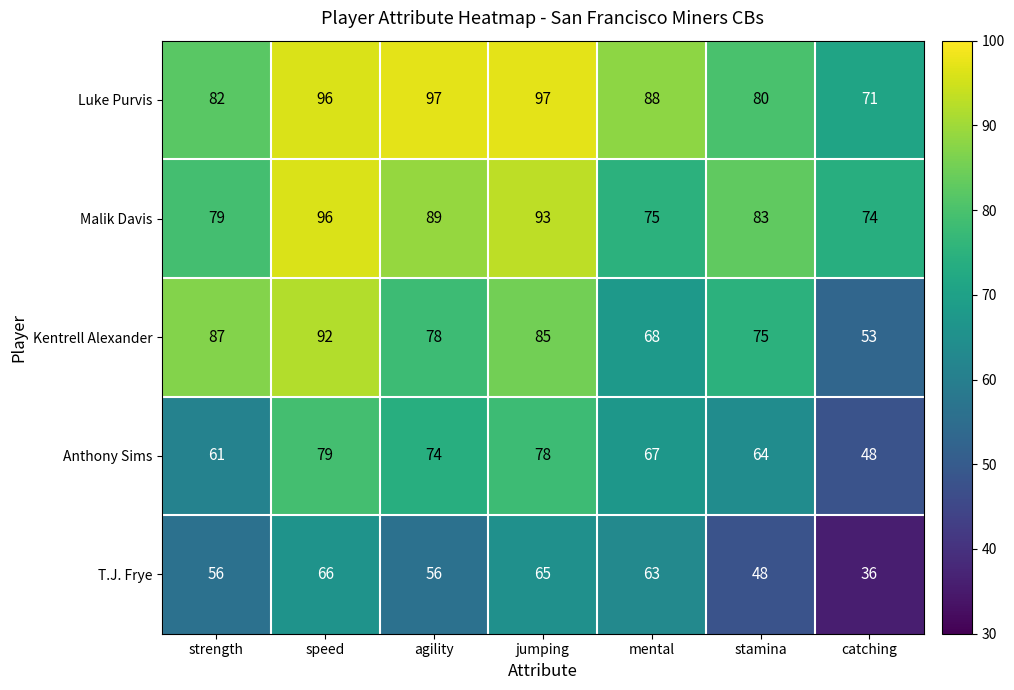

How many values in the T.J. Frye series are below 56?

2